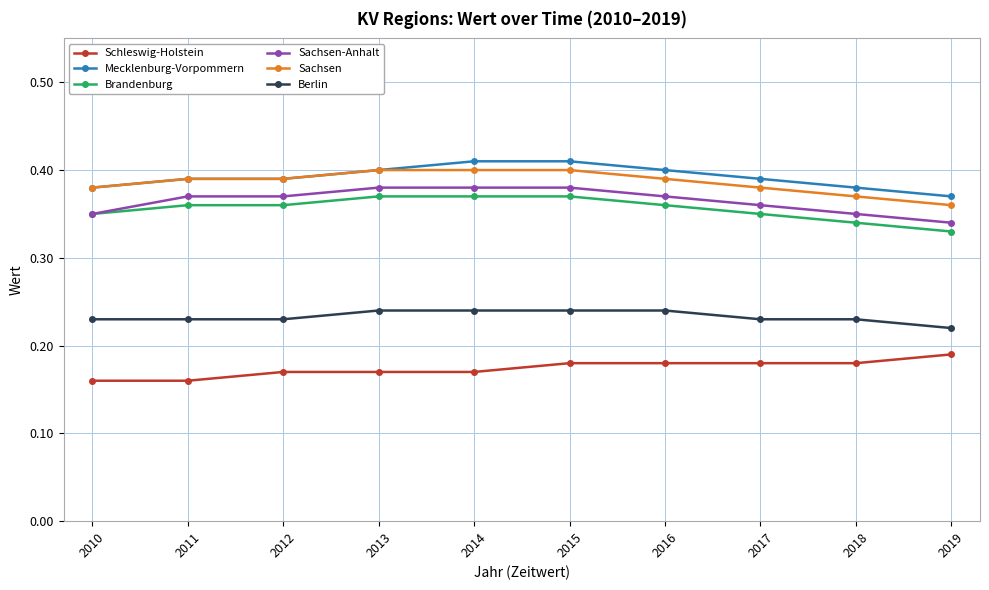

The Sachsen-Anhalt series shows 0.2 at 2017. True or false?

False